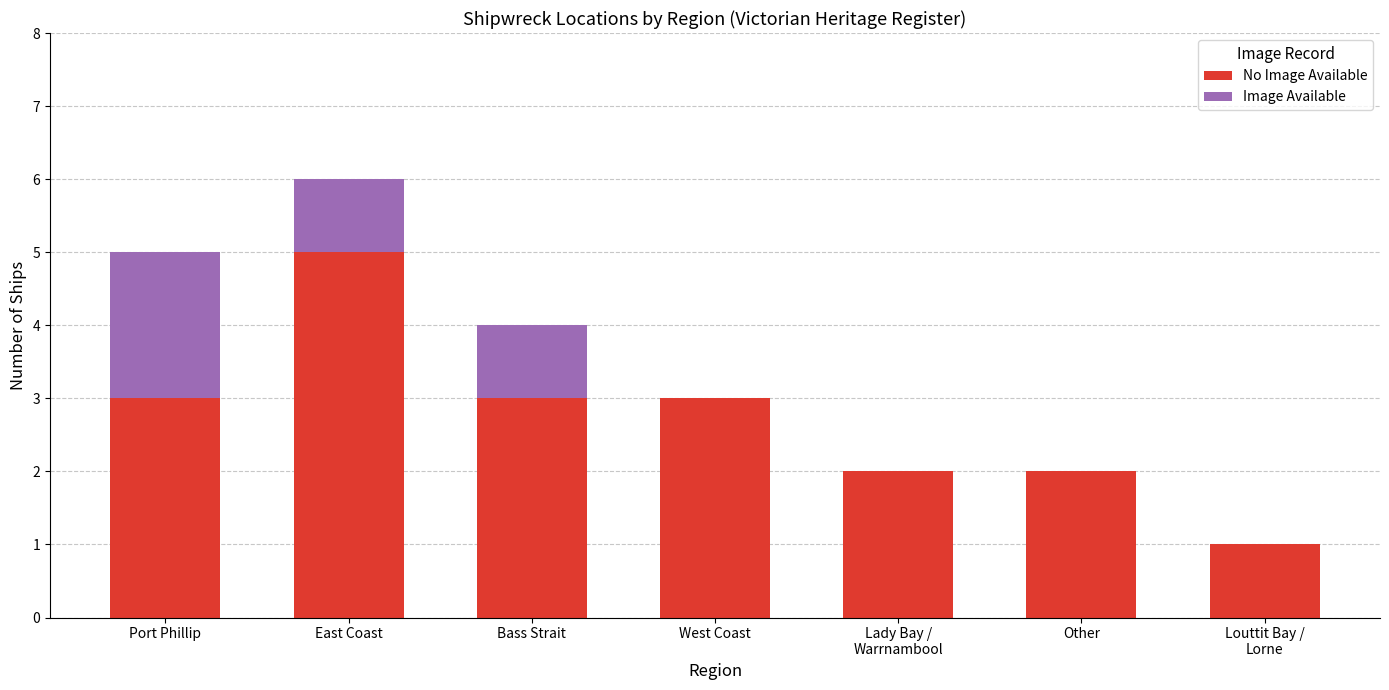

At which category is the sum across all series the highest?

East Coast